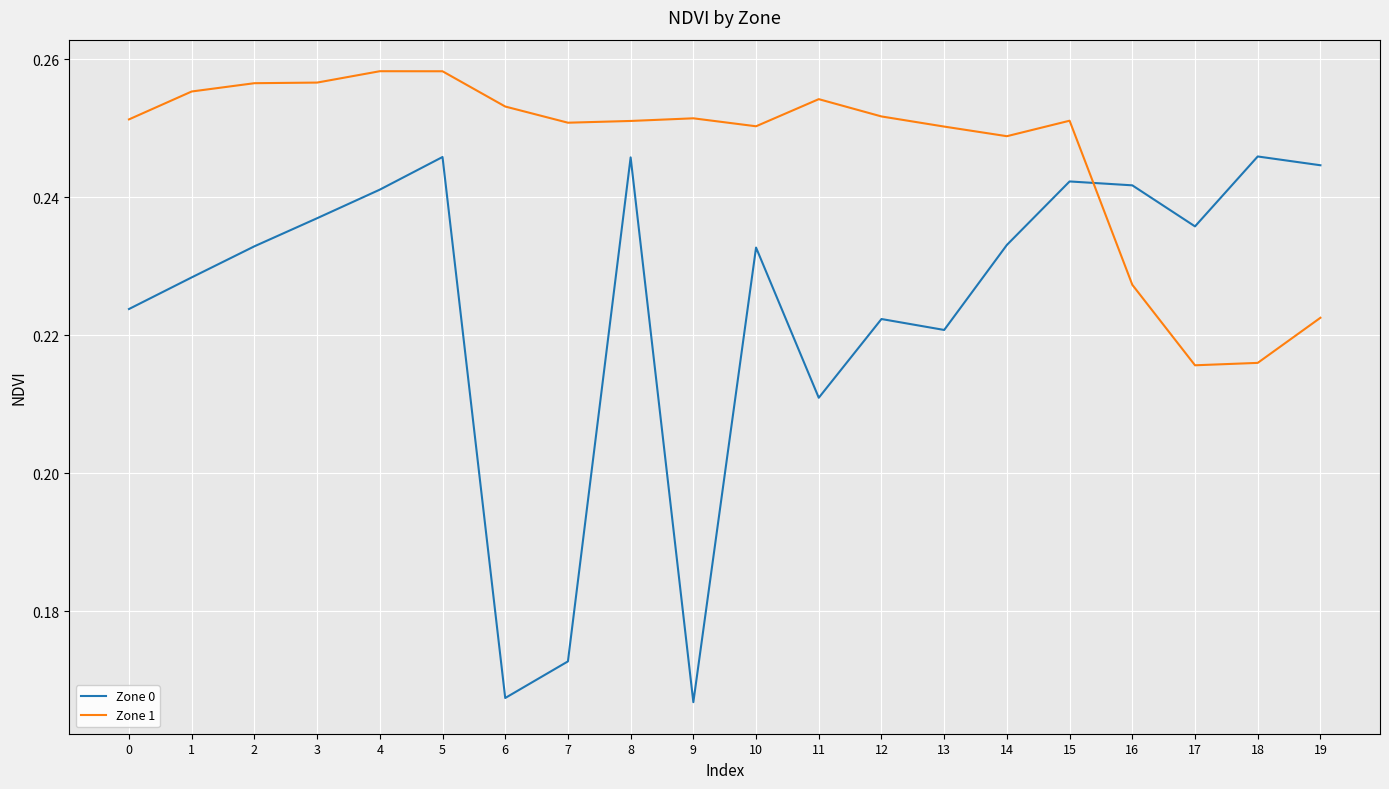

Rank the series by their average value, from lowest to highest.

Zone 0, Zone 1